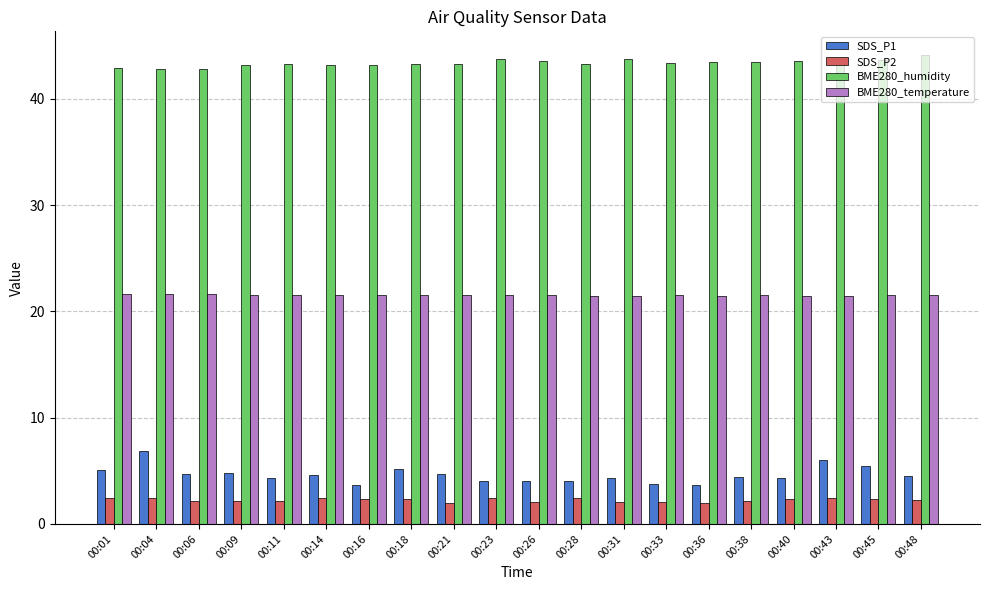

At 00:31, list the series in order from smallest to largest.

SDS_P2, SDS_P1, BME280_temperature, BME280_humidity